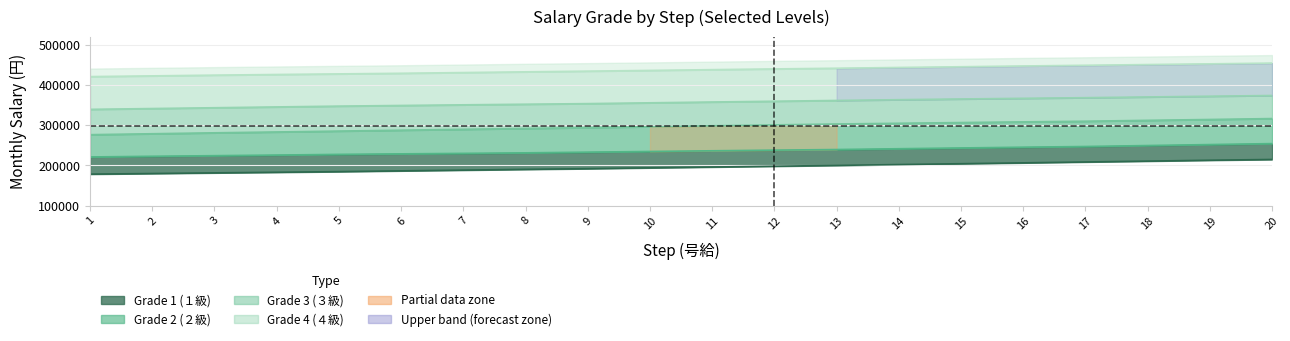

What is the highest value of the level_2 series?

254240